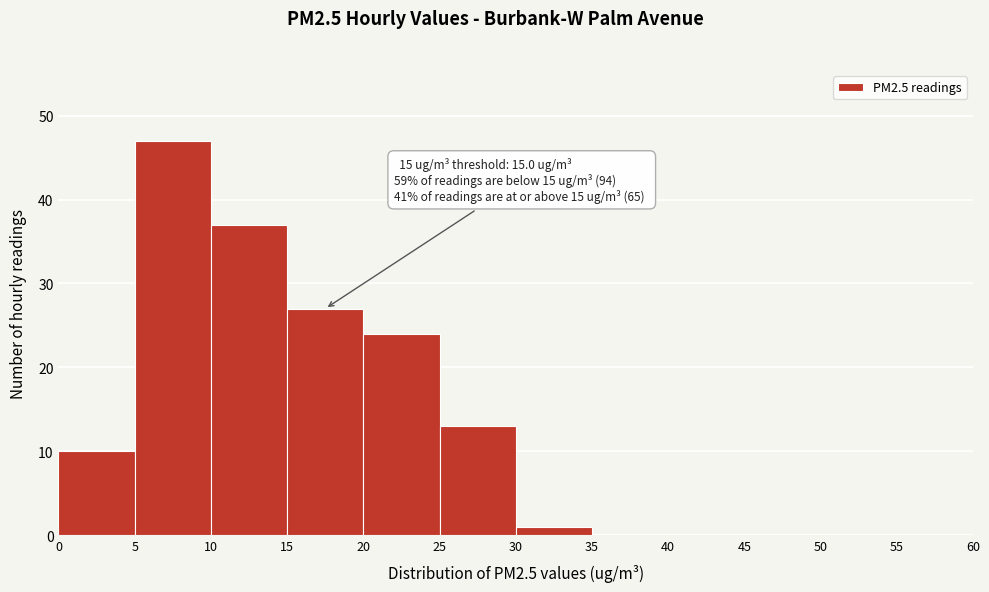

Which range on the x-axis has the tallest bar?

5 to 10